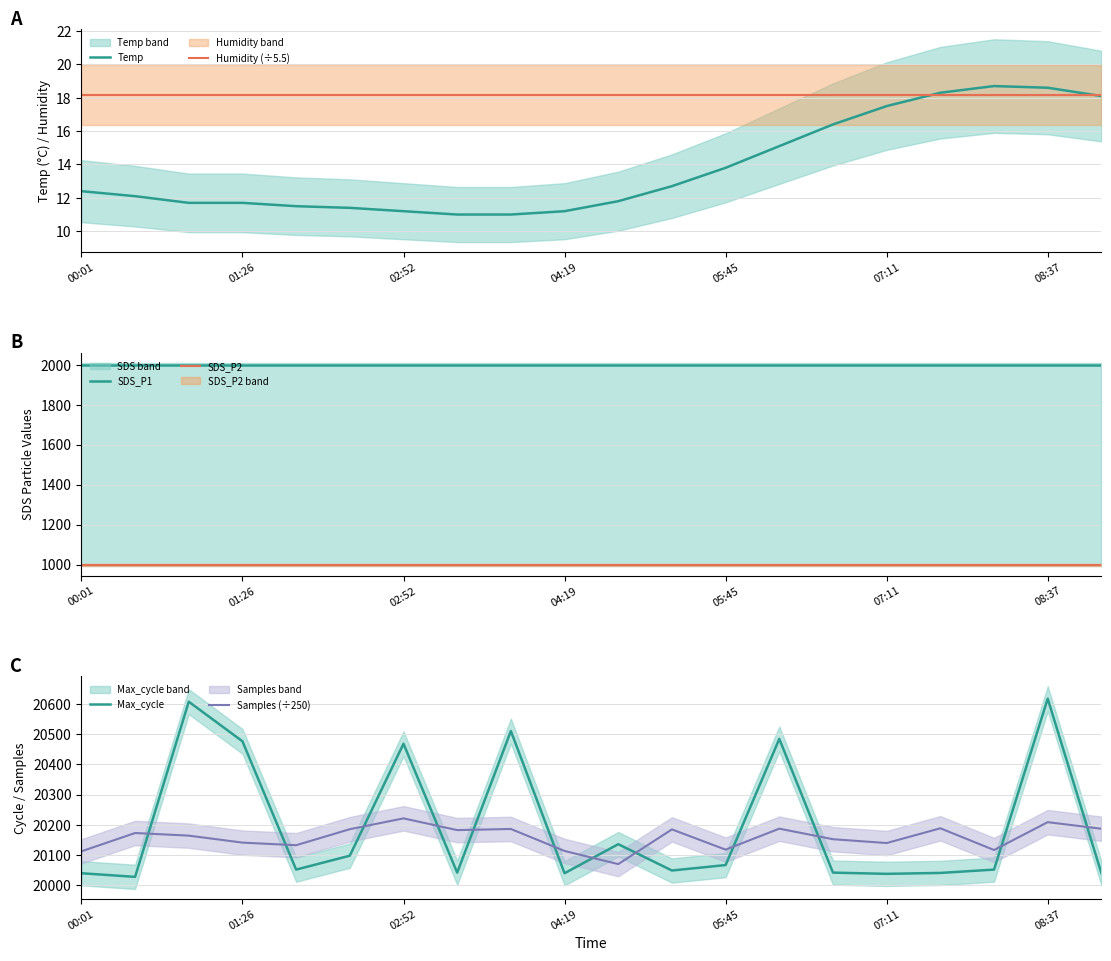

Is it true that Humidity (÷5.5) equals 18.2 at 00:01?

True